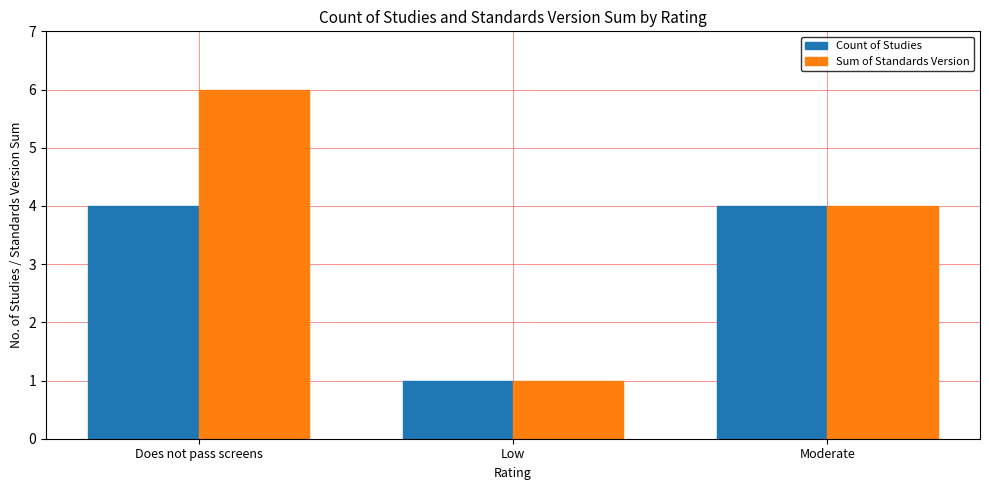

What is the maximum value for Count of Studies?

4